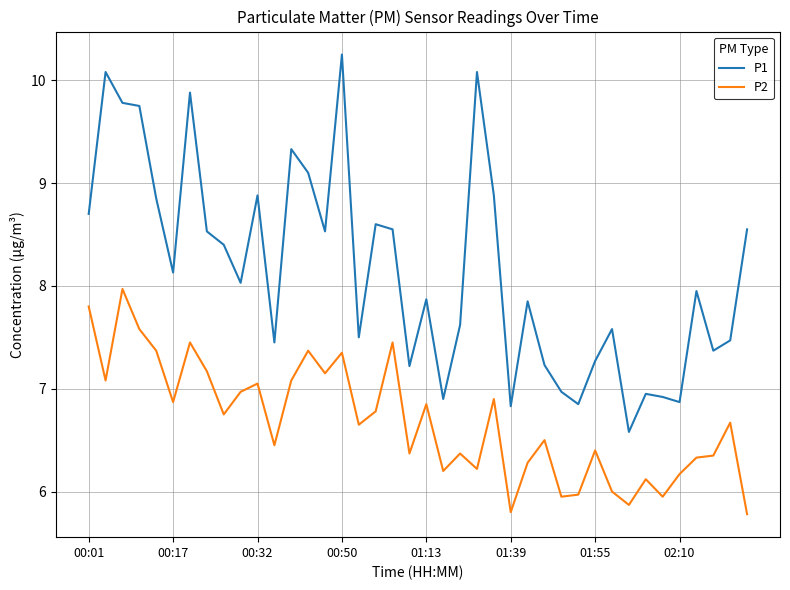

List the series in order of their overall mean, highest first.

P1, P2